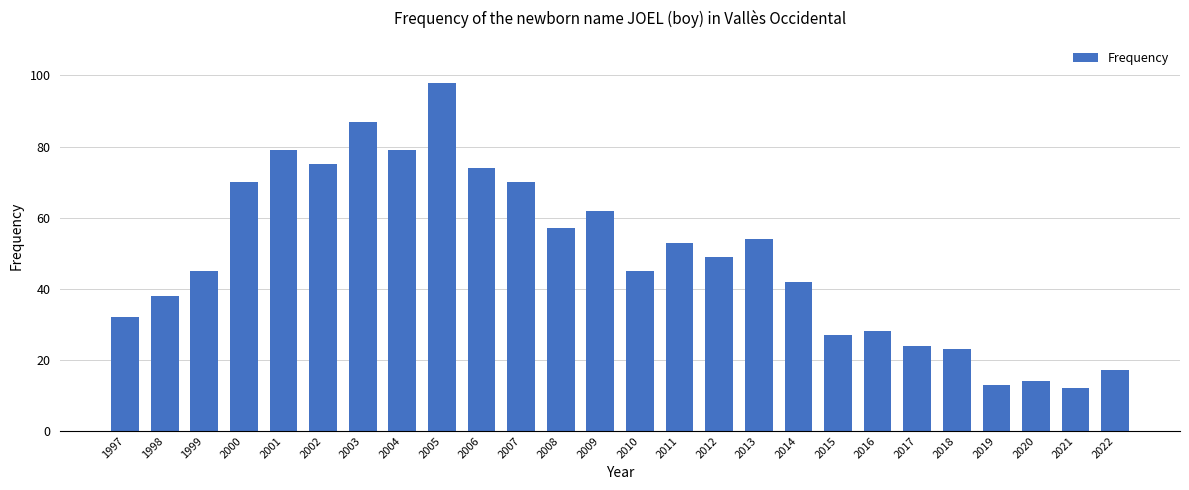

Which label corresponds to the smallest value in the chart?

2021